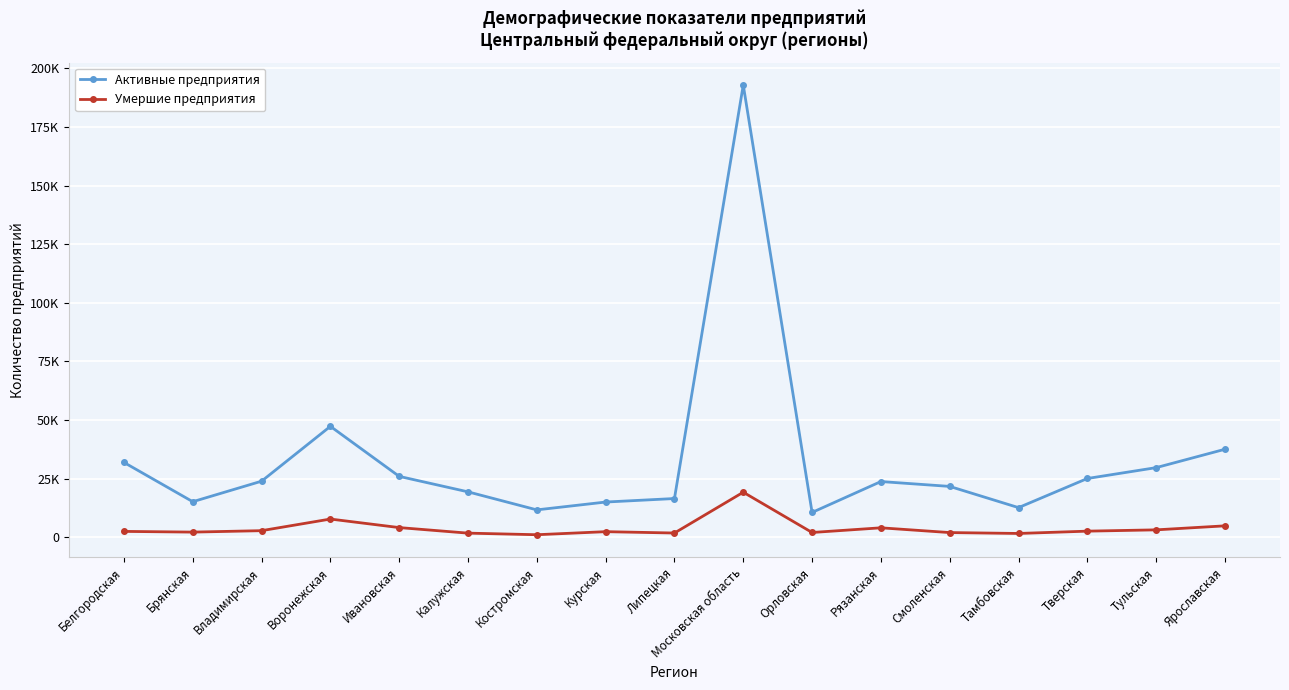

What are all the series names shown in the legend?

Активные предприятия, Умершие предприятия